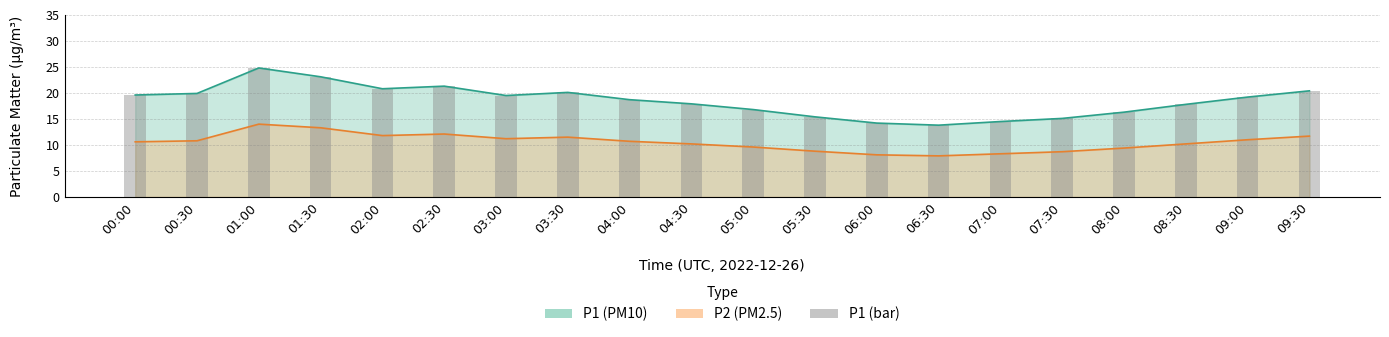

Between 01:30 and 03:00, which is larger?

01:30